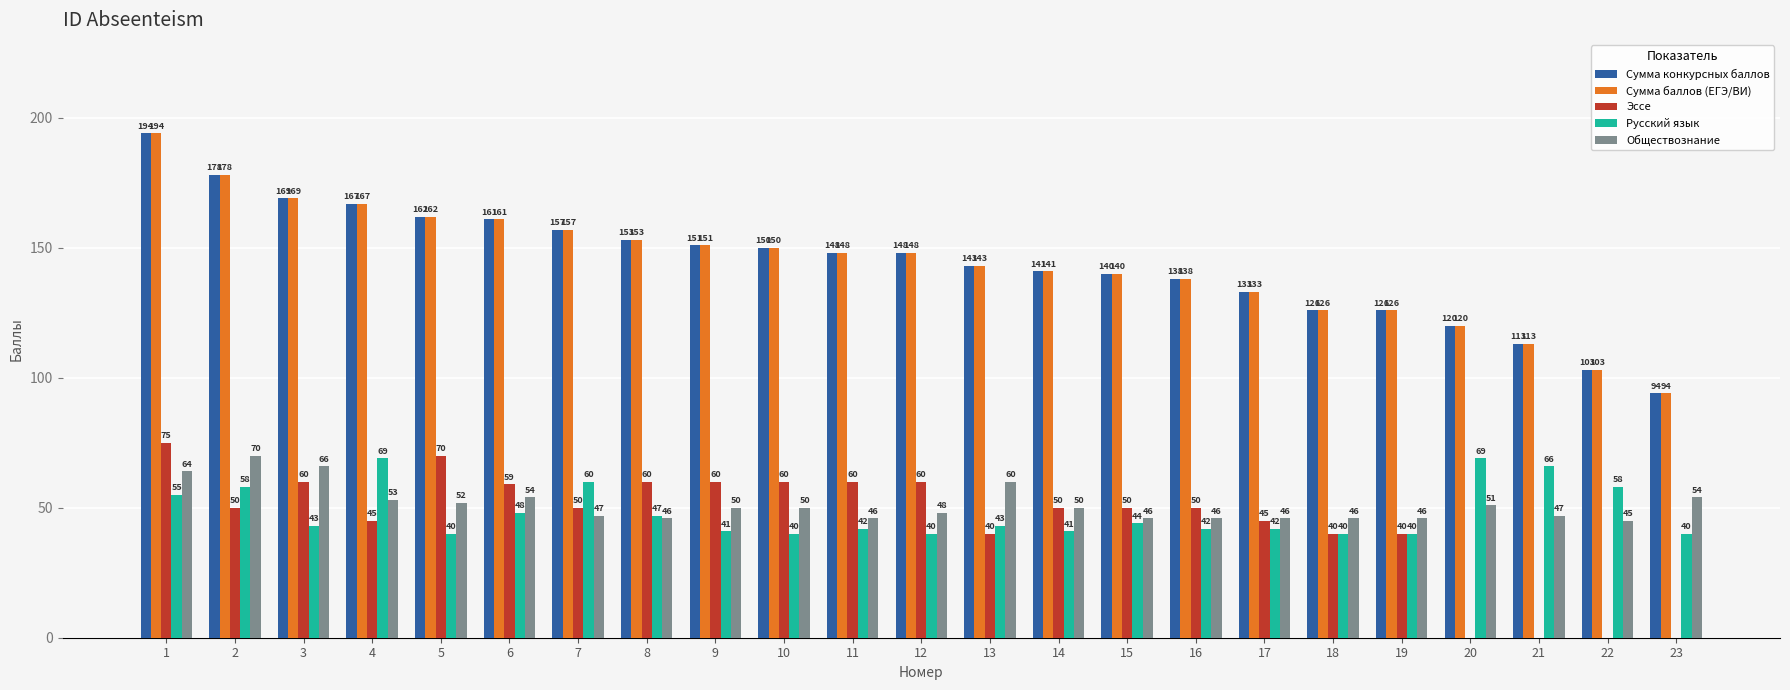

Reading left to right, extract all data points from this chart.

Сумма конкурсных баллов: 1=194	2=178	3=169	4=167	5=162	6=161	7=157	8=153	9=151	10=150	11=148	12=148	13=143	14=141	15=140	16=138	17=133	18=126	19=126	20=120	21=113	22=103	23=94
Сумма баллов (ЕГЭ/ВИ): 1=194	2=178	3=169	4=167	5=162	6=161	7=157	8=153	9=151	10=150	11=148	12=148	13=143	14=141	15=140	16=138	17=133	18=126	19=126	20=120	21=113	22=103	23=94
Эссе: 1=75	2=50	3=60	4=45	5=70	6=59	7=50	8=60	9=60	10=60	11=60	12=60	13=40	14=50	15=50	16=50	17=45	18=40	19=40	20=0	21=0	22=0	23=0
Русский язык: 1=55	2=58	3=43	4=69	5=40	6=48	7=60	8=47	9=41	10=40	11=42	12=40	13=43	14=41	15=44	16=42	17=42	18=40	19=40	20=69	21=66	22=58	23=40
Обществознание: 1=64	2=70	3=66	4=53	5=52	6=54	7=47	8=46	9=50	10=50	11=46	12=48	13=60	14=50	15=46	16=46	17=46	18=46	19=46	20=51	21=47	22=45	23=54